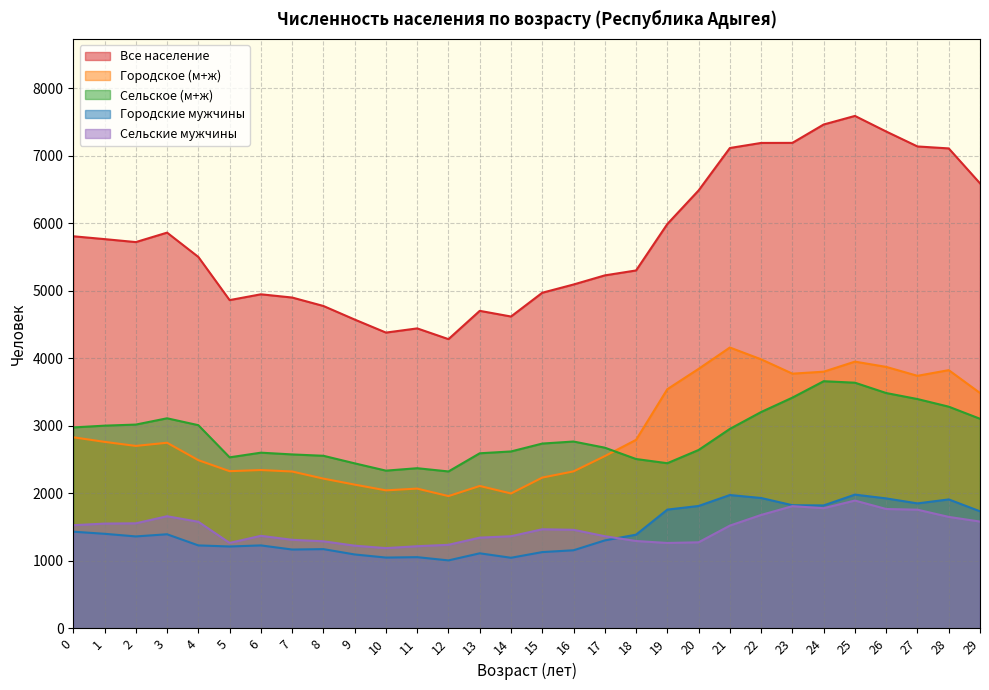

Reading right to left, list all the values displayed in this chart.

Все население: 29=6590	28=7107	27=7136	26=7357	25=7588	24=7461	23=7189	22=7188	21=7113	20=6485	19=5988	18=5300	17=5227	16=5092	15=4970	14=4618	13=4702	12=4283	11=4442	10=4380	9=4573	8=4774	7=4899	6=4947	5=4861	4=5500	3=5860	2=5720	1=5764	0=5806
Городское (м+ж): 29=3486	28=3824	27=3740	26=3872	25=3950	24=3801	23=3772	22=3984	21=4159	20=3843	19=3542	18=2792	17=2551	16=2325	15=2233	14=1998	13=2109	12=1959	11=2070	10=2044	9=2129	8=2218	7=2323	6=2345	5=2328	4=2491	3=2749	2=2702	1=2762	0=2830
Сельское (м+ж): 29=3104	28=3283	27=3396	26=3485	25=3638	24=3660	23=3417	22=3204	21=2954	20=2642	19=2446	18=2508	17=2676	16=2767	15=2737	14=2620	13=2593	12=2324	11=2372	10=2336	9=2444	8=2556	7=2576	6=2602	5=2533	4=3009	3=3111	2=3018	1=3002	0=2976
Городские мужчины: 29=1734	28=1910	27=1851	26=1925	25=1981	24=1821	23=1824	22=1931	21=1975	20=1813	19=1759	18=1388	17=1303	16=1157	15=1130	14=1046	13=1112	12=1007	11=1055	10=1049	9=1095	8=1174	7=1168	6=1229	5=1213	4=1229	3=1394	2=1362	1=1401	0=1432
Сельские мужчины: 29=1582	28=1651	27=1758	26=1768	25=1893	24=1780	23=1810	22=1680	21=1522	20=1275	19=1265	18=1294	17=1365	16=1460	15=1468	14=1365	13=1344	12=1238	11=1217	10=1189	9=1225	8=1290	7=1312	6=1371	5=1266	4=1579	3=1661	2=1556	1=1552	0=1528